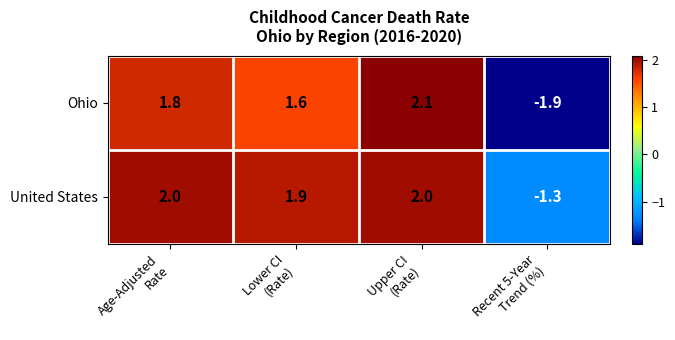

What is the average value of the Ohio series?

0.9